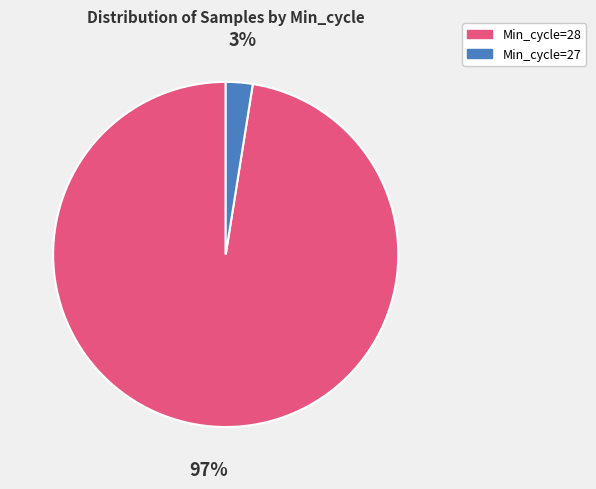

Which category has the smallest portion of the pie?

Min_cycle=27